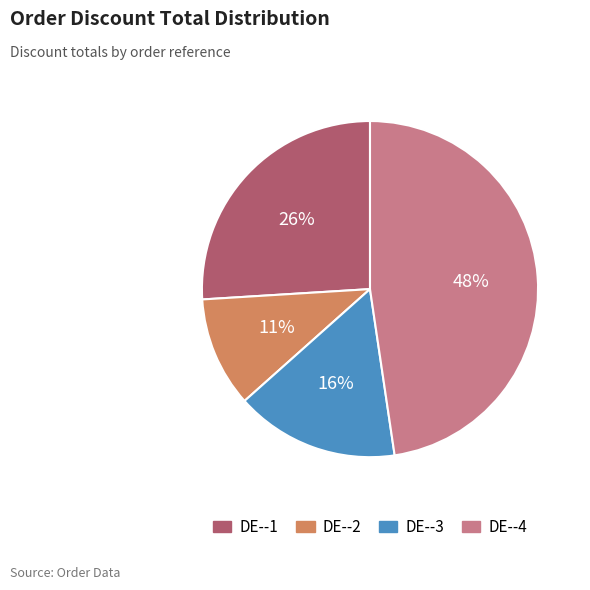

To the nearest percent, what portion does DE--4 represent?

48%